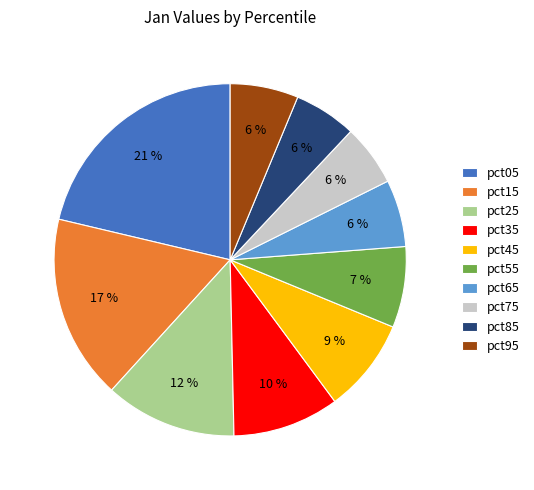

How many segments does this pie chart have?

10